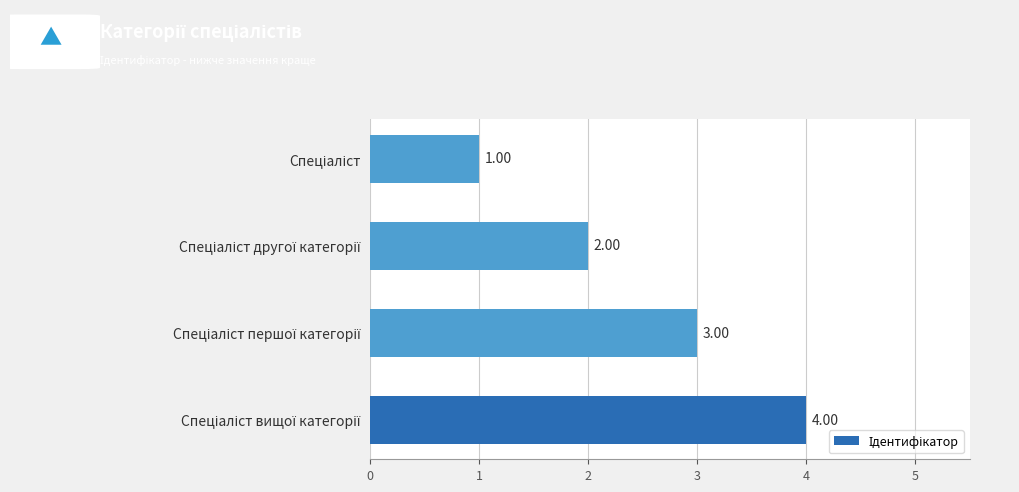

What is the sum of all values?

10